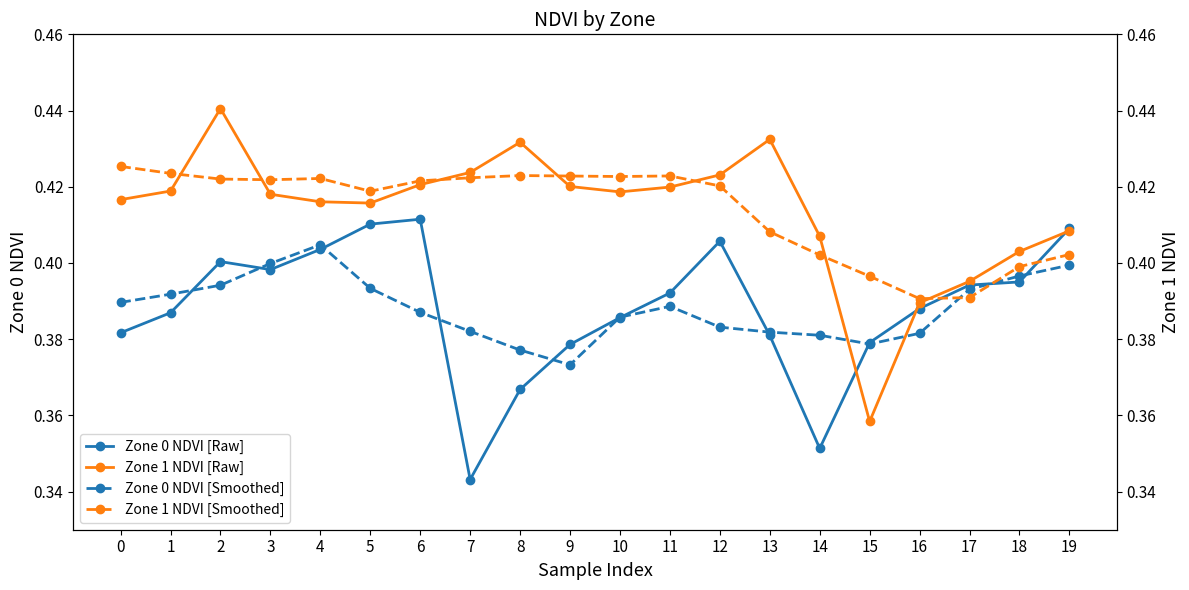

What is the lowest value of the Zone 1 NDVI [Smoothed] series?

0.4